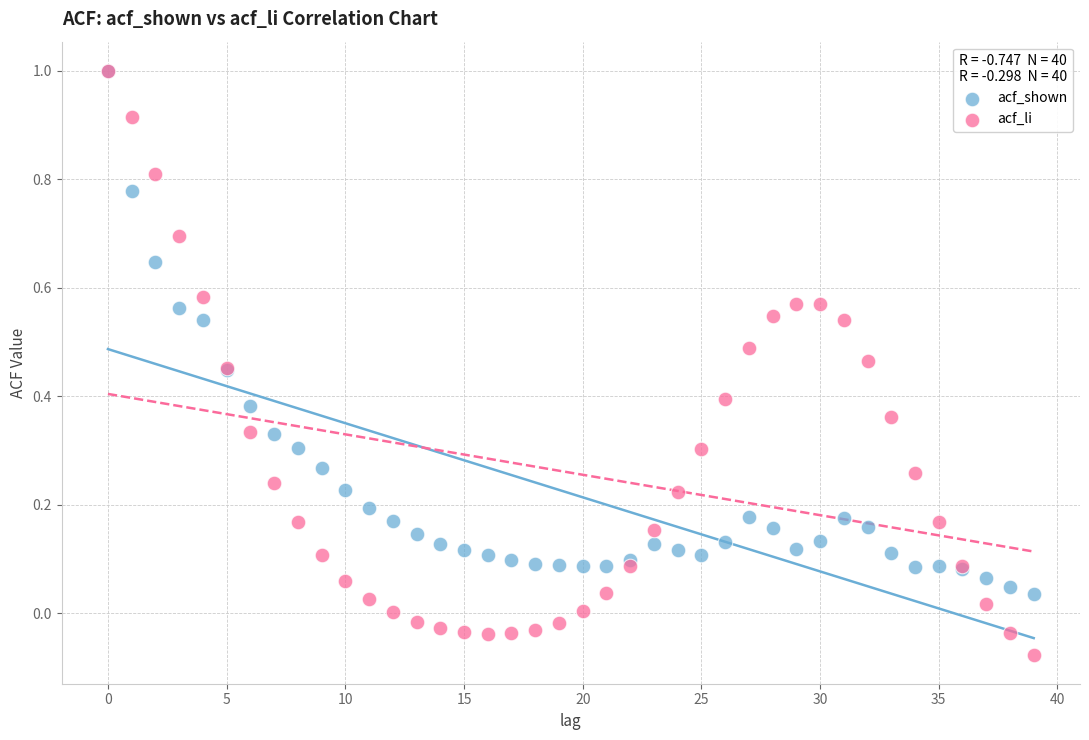

Which series has the widest spread of Y values?

acf_li